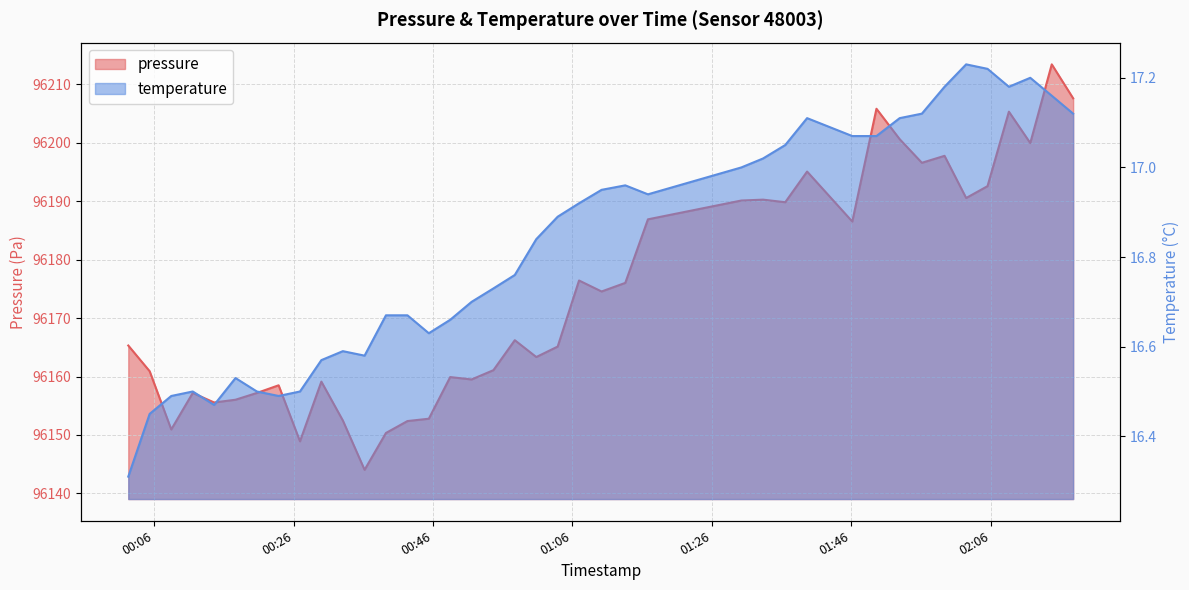

At which label does pressure first exceed 96166?

2023-09-19T00:57:44